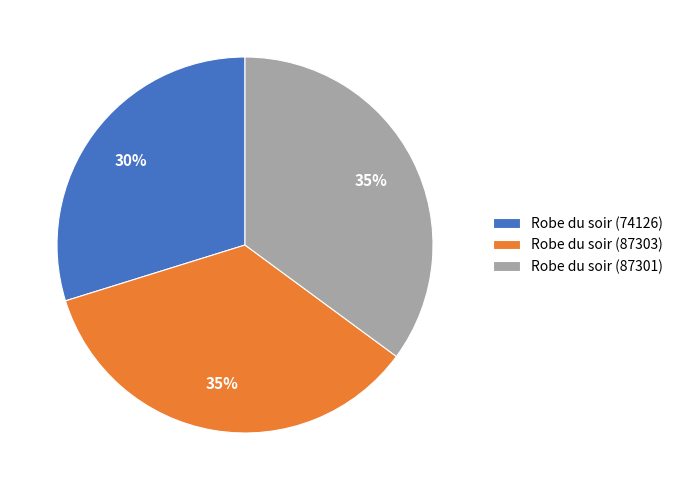

Does Robe du soir (87303) represent more than half of the total?

No